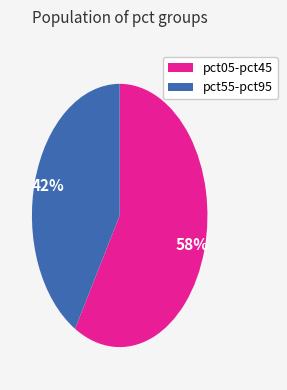

Is there a majority slice in this chart?

Yes